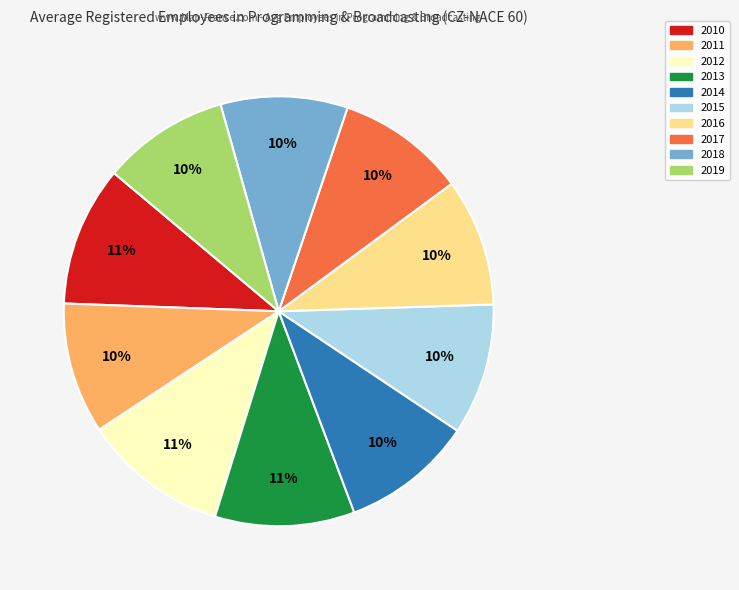

The 2017 slice represents 10% of the pie. True or false?

True